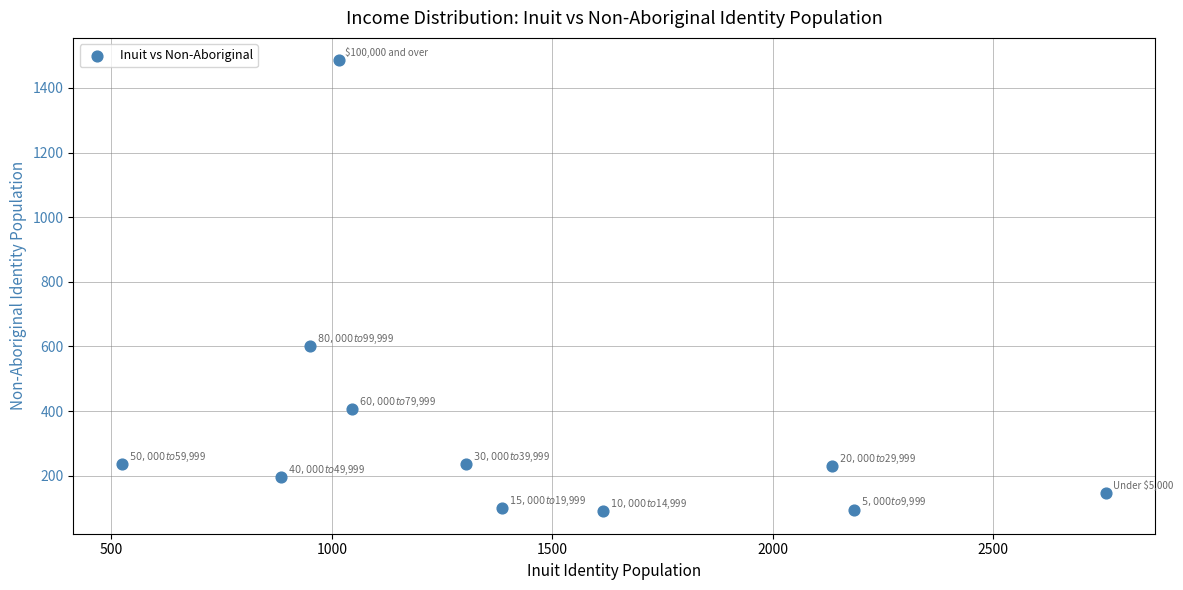

What Y value in the scatter plot is closest to 787?

600